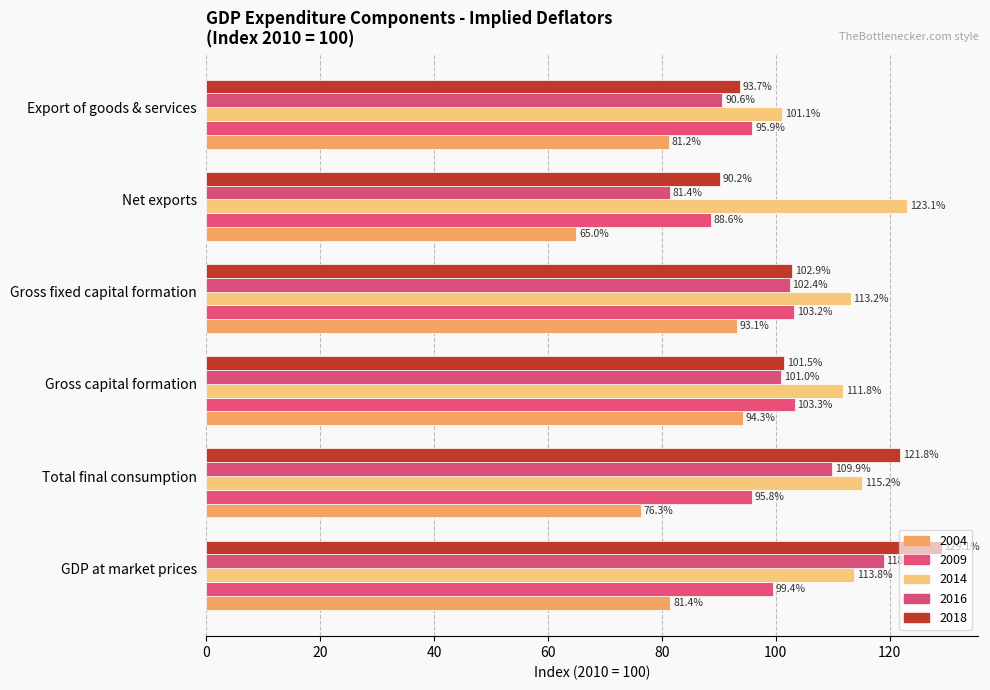

The value of 2014 at Net exports is 123.1. True or false?

True